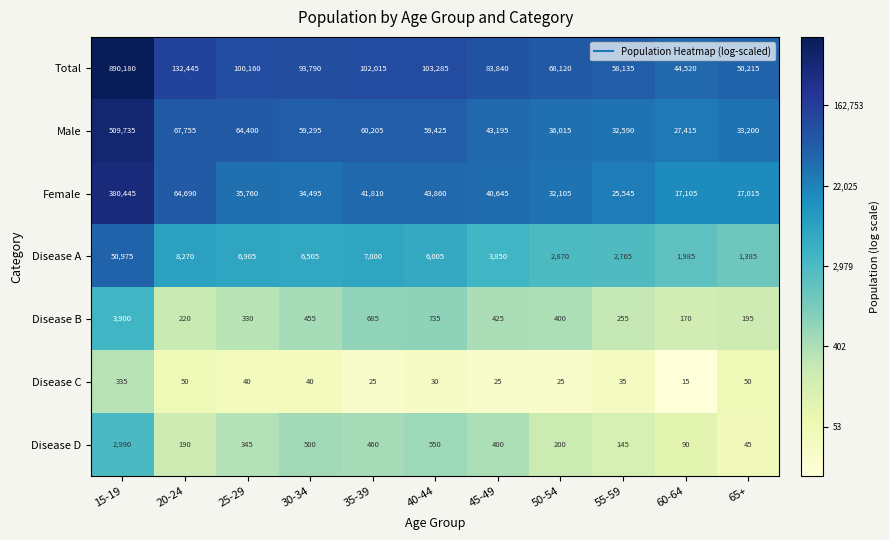

What is the average value of the Male series?

90294